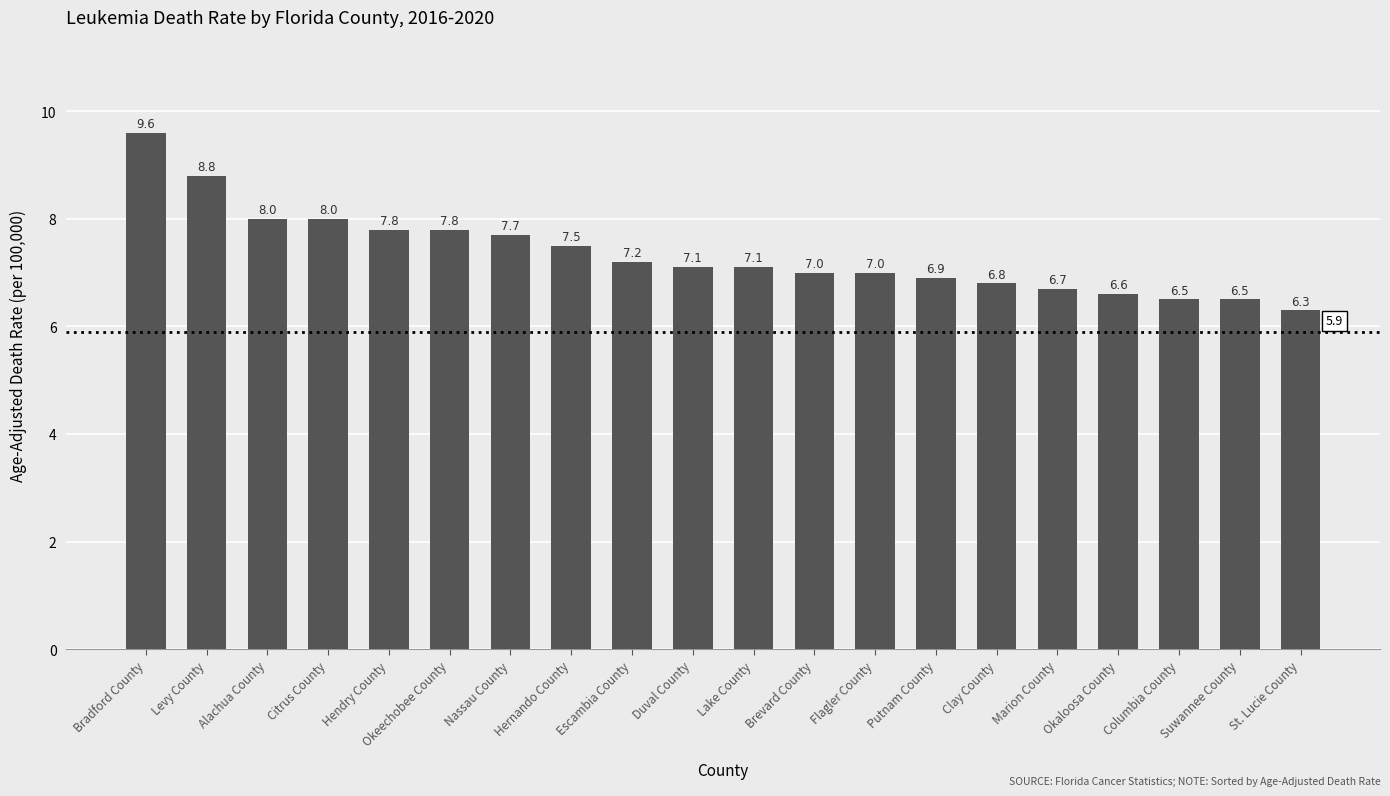

What is the label of the 12th bar from the left?

Brevard County